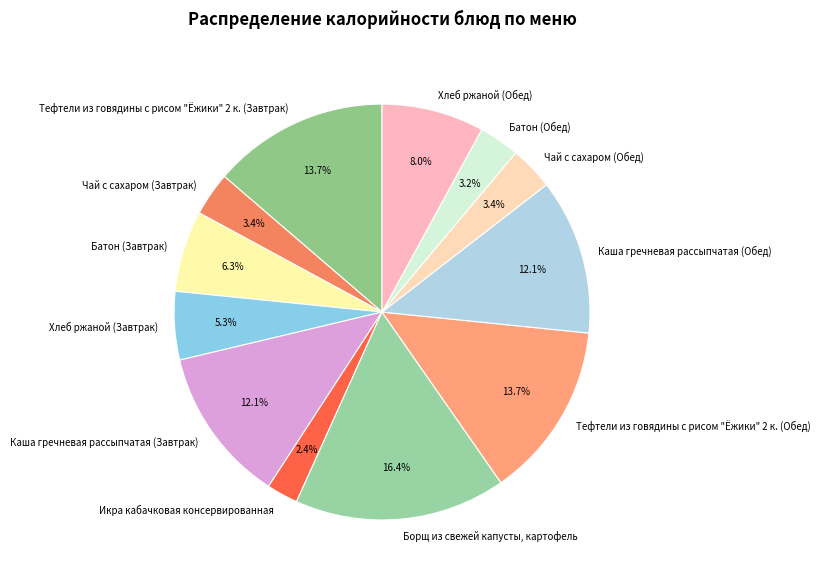

Is it true that Тефтели из говядины с рисом "Ёжики" 2 к. (Обед) is 4% of the pie?

False